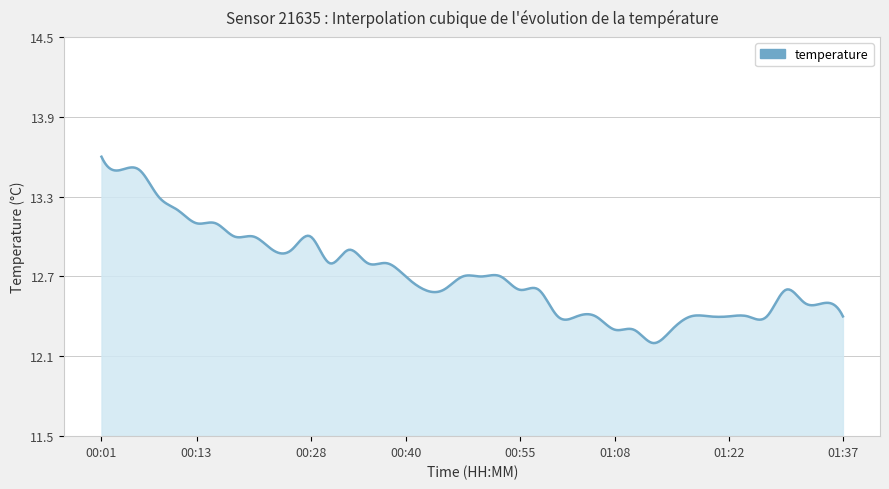

What is the difference between the maximum and minimum values?

1.4